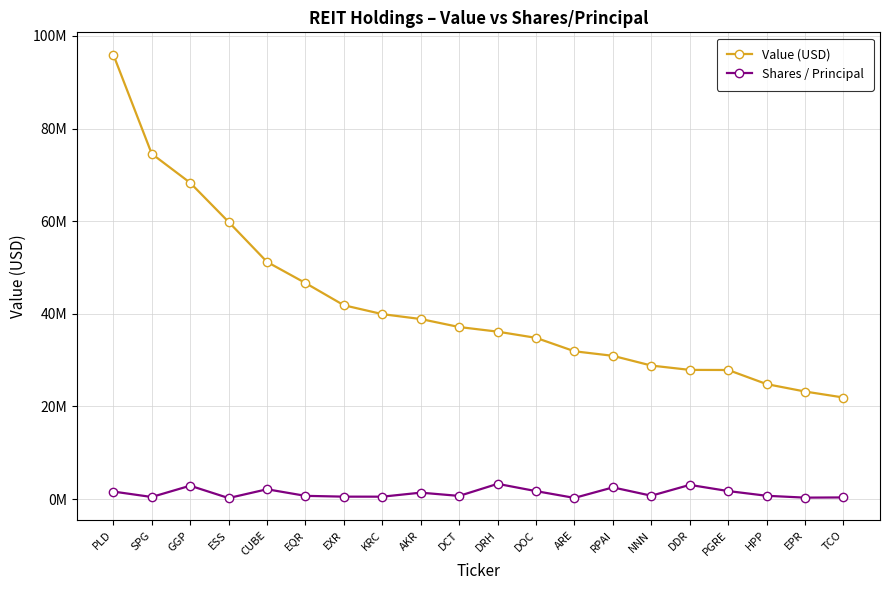

True or false: Value (USD) and Shares / Principal cross at least once.

False